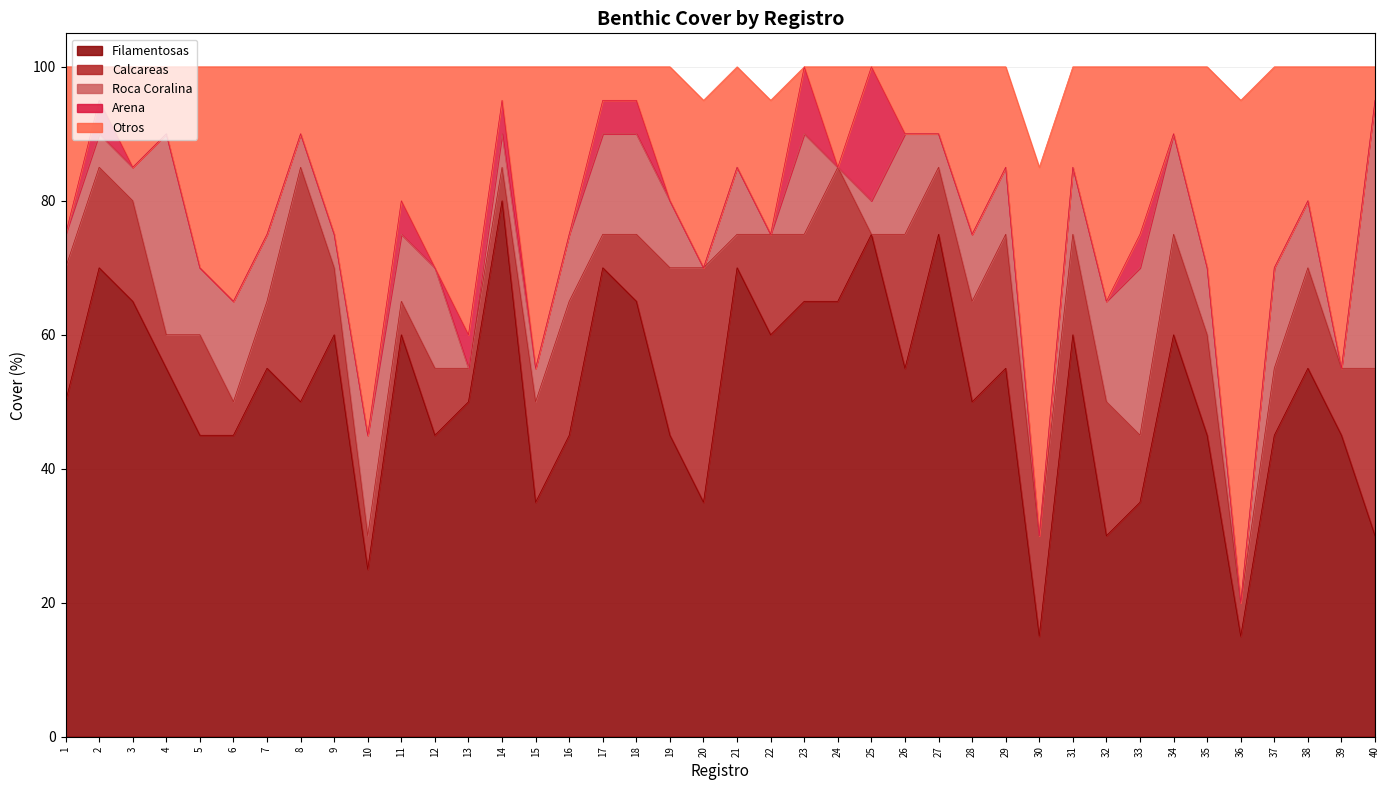

Rank the categories by Otros value from highest to lowest.

36, 10, 30, 15, 39, 13, 6, 32, 5, 12, 35, 37, 1, 7, 9, 16, 20, 28, 33, 11, 19, 22, 38, 3, 21, 24, 29, 31, 4, 8, 26, 27, 34, 2, 14, 17, 18, 40, 23, 25